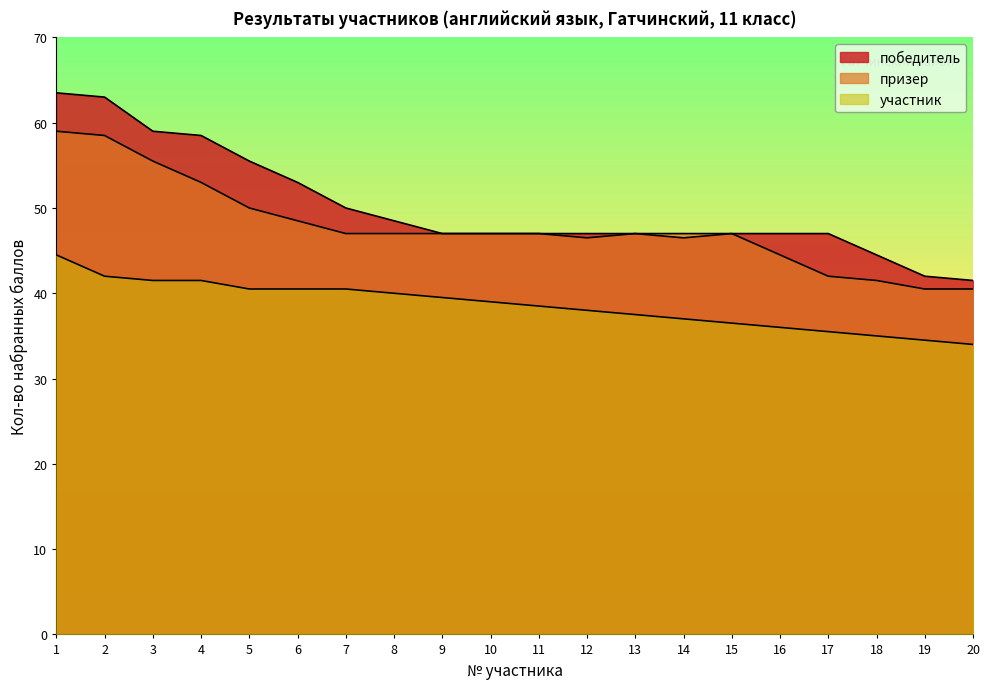

Which label corresponds to the smallest value in the chart?

20